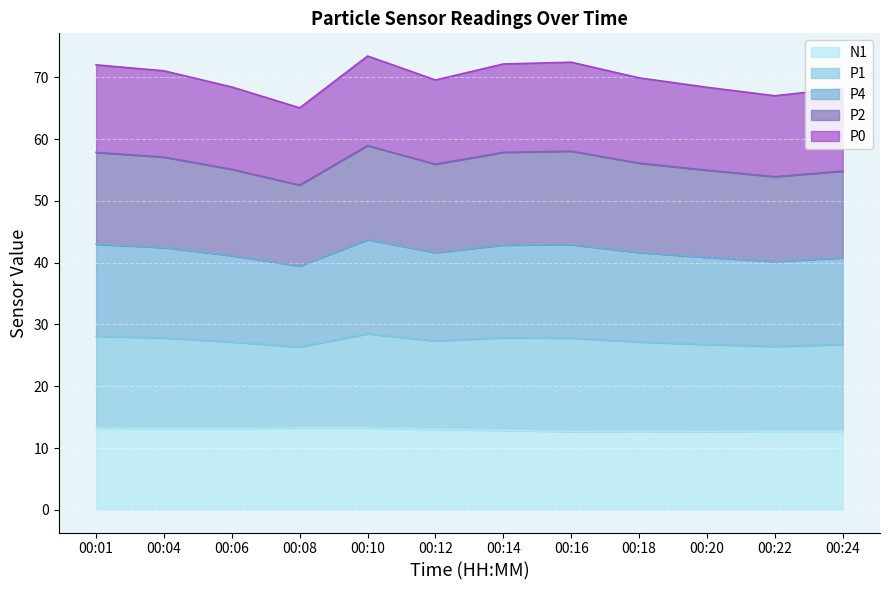

At how many categories does at least one series exceed 65?

12